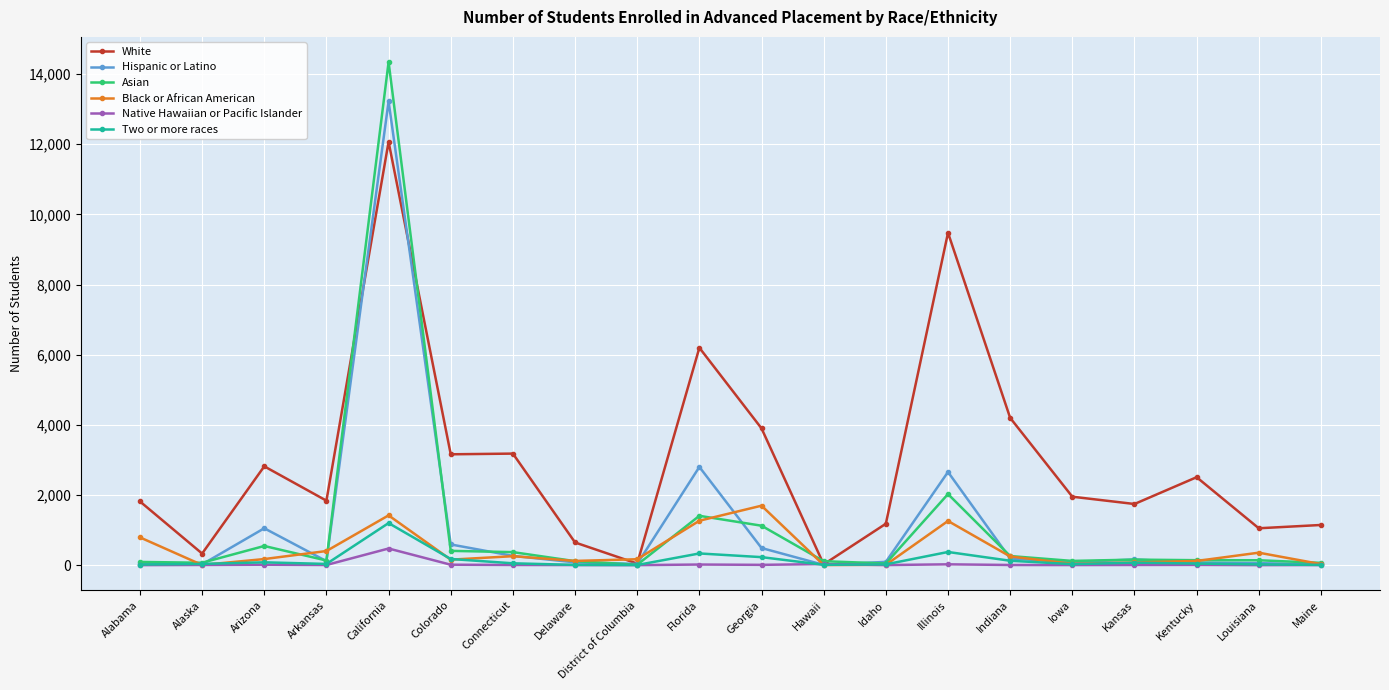

Is it true that Two or more races equals 333 at Florida?

True